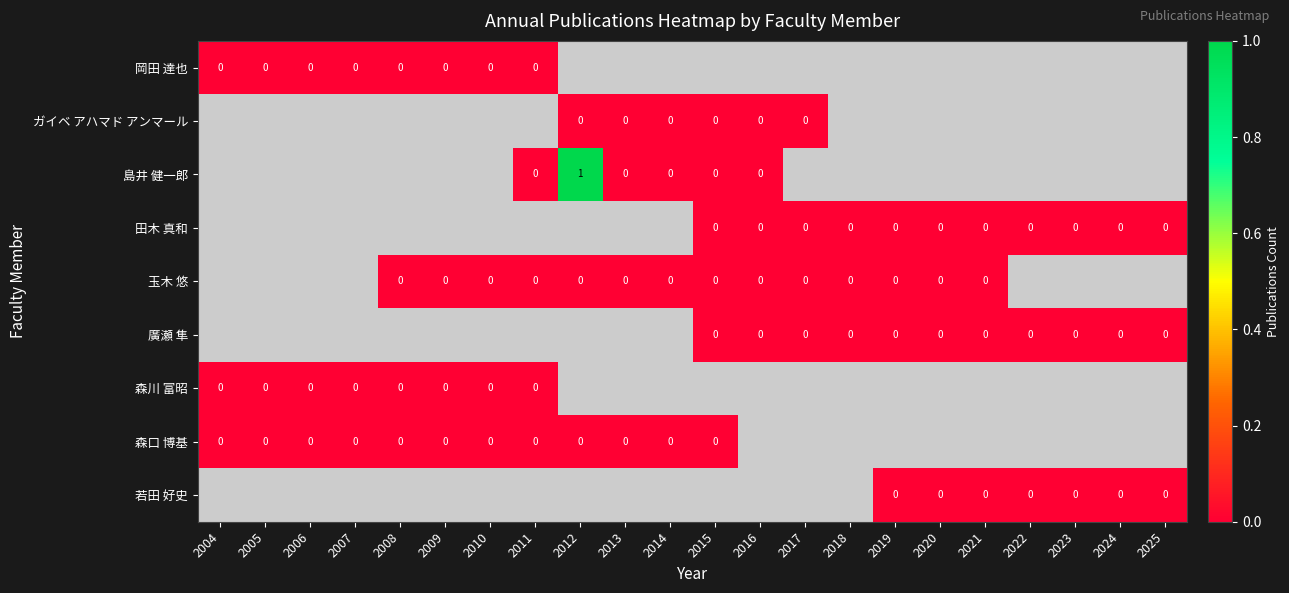

How many distinct data groups are displayed?

9